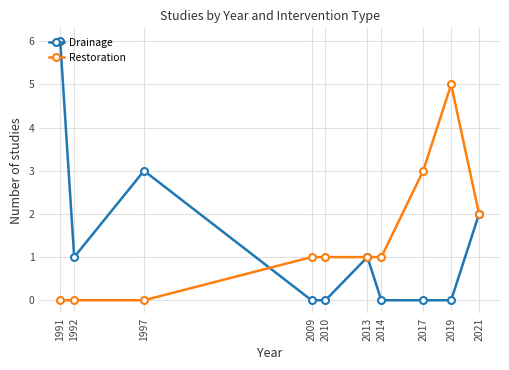

Which series has the largest total across all categories?

Restoration